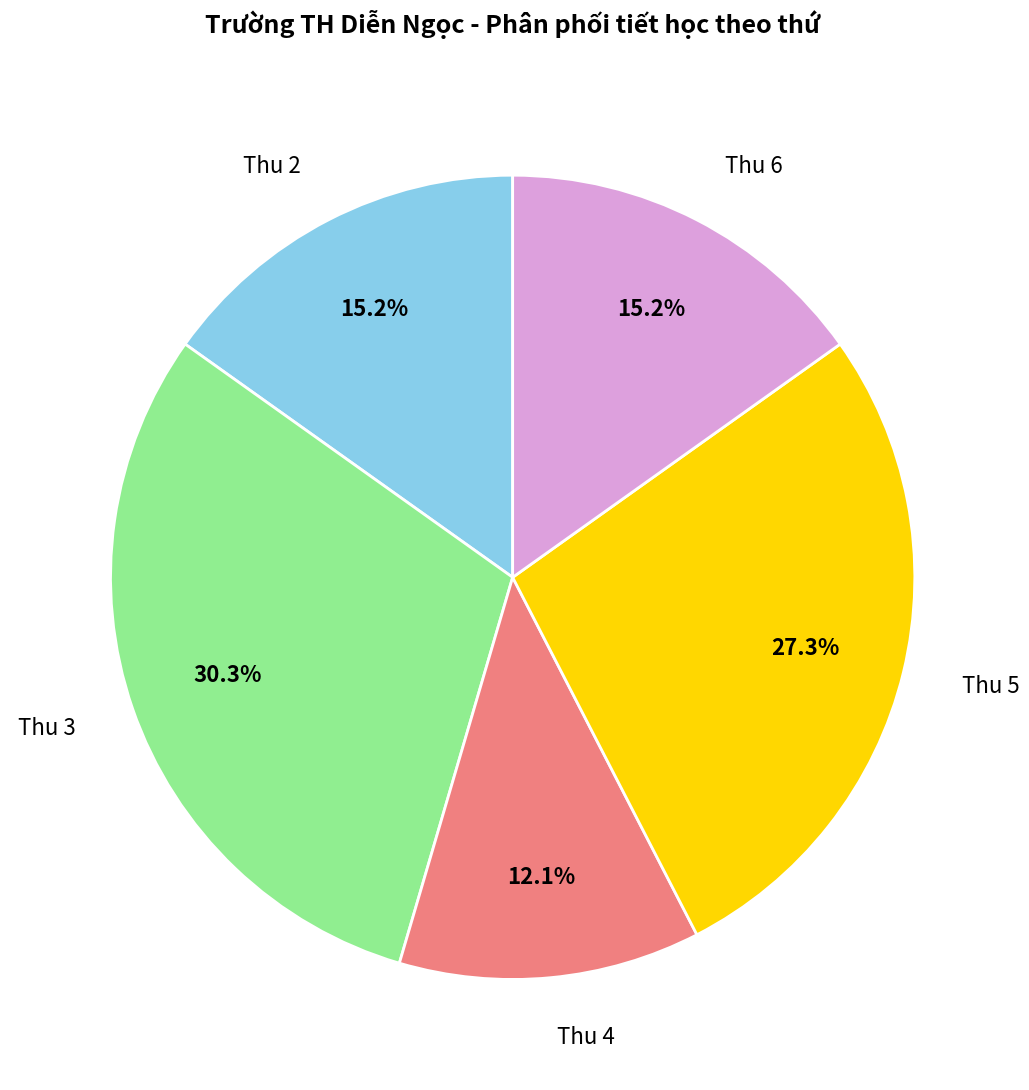

Count the number of slices in the pie.

5